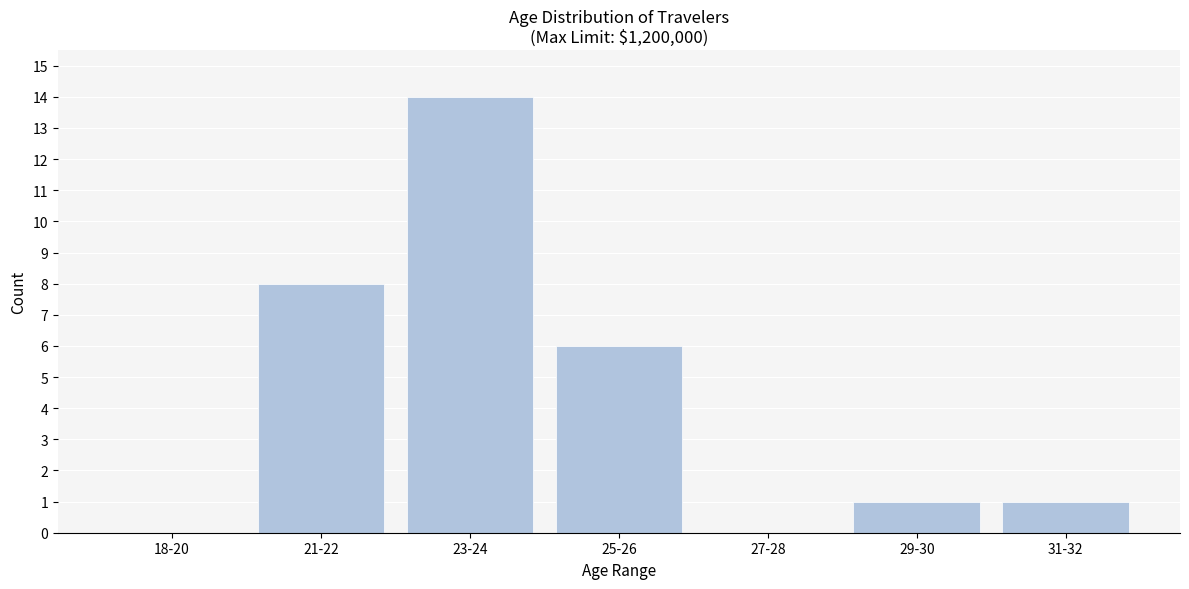

Reading left to right, list all the values displayed in this chart.

18-20=0	21-22=8	23-24=14	25-26=6	27-28=0	29-30=1	31-32=1